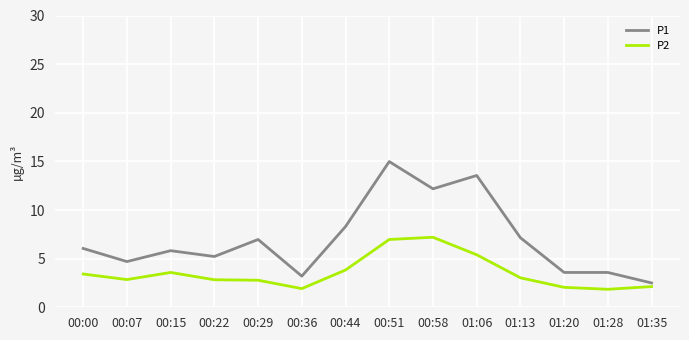

The value of P1 at 01:28 is 3.6. True or false?

True